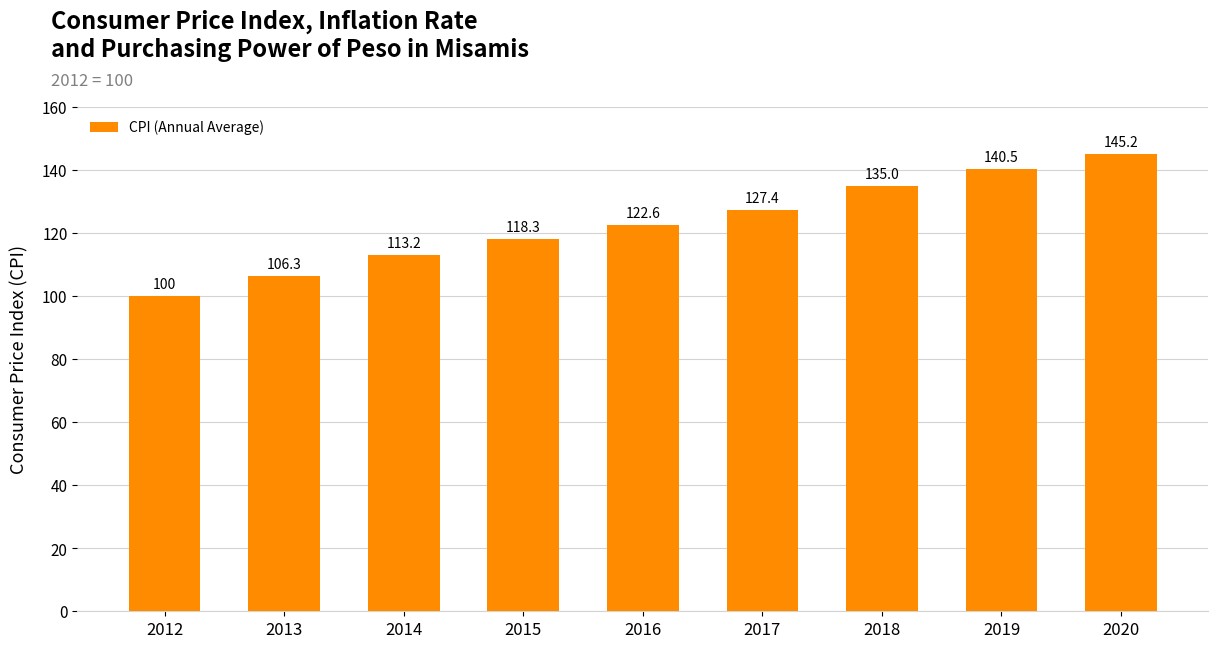

The chart shows a value of 106.3 at 2013. True or false?

True